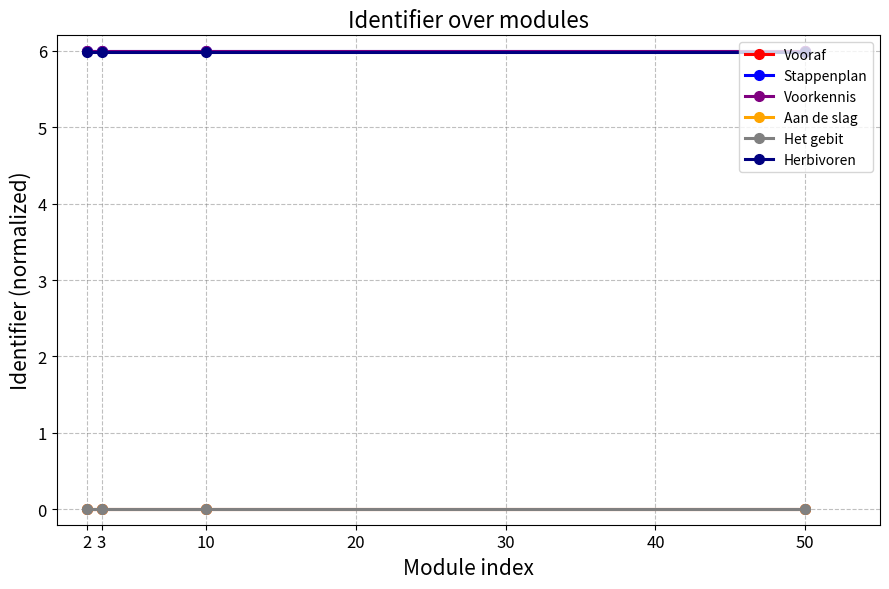

At which category is the sum across all series the highest?

2